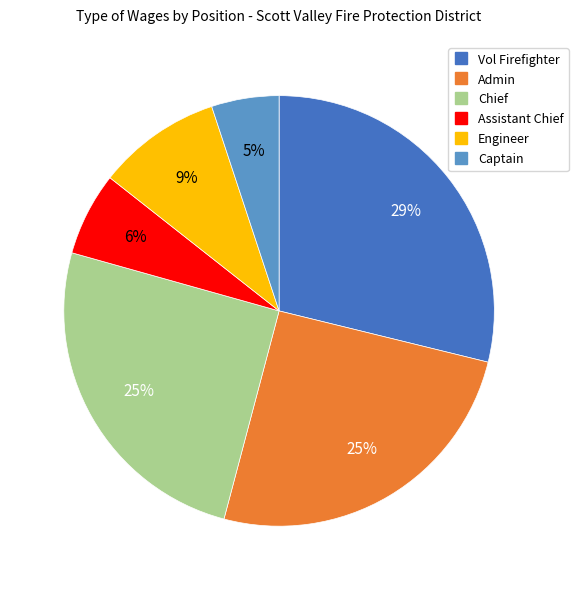

How many segments does this pie chart have?

6